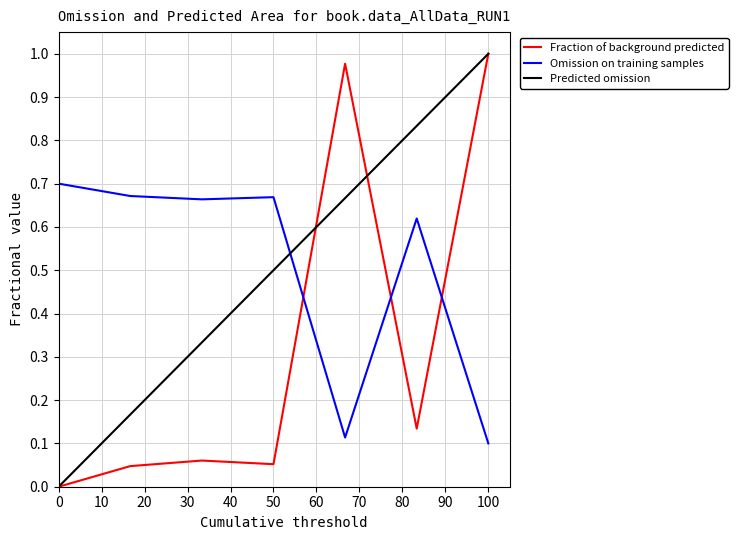

Does the chart have visible grid lines?

Yes